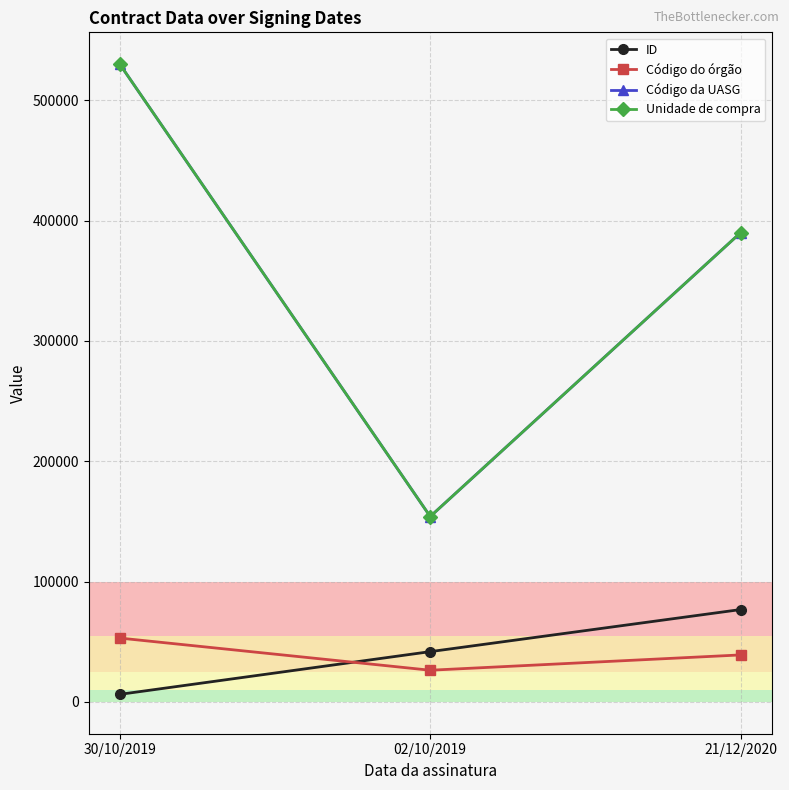

Does the chart have visible grid lines?

Yes